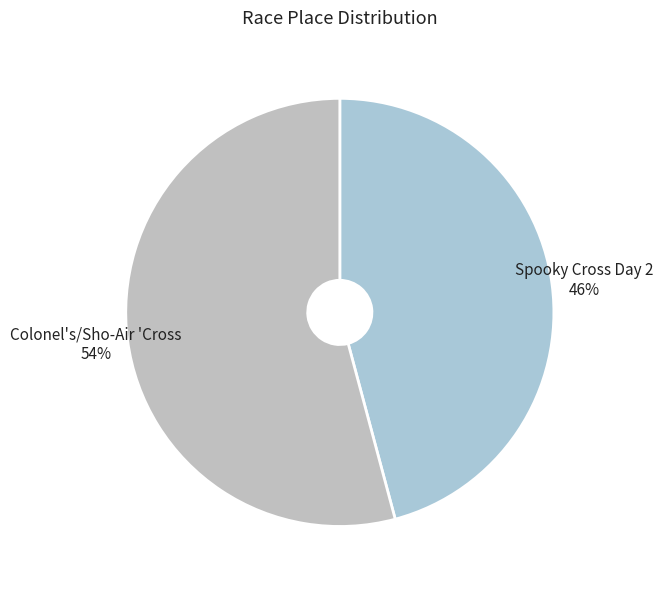

Do Spooky Cross Day 2 and Colonel's/Sho-Air 'Cross together represent more than half of the pie?

Yes